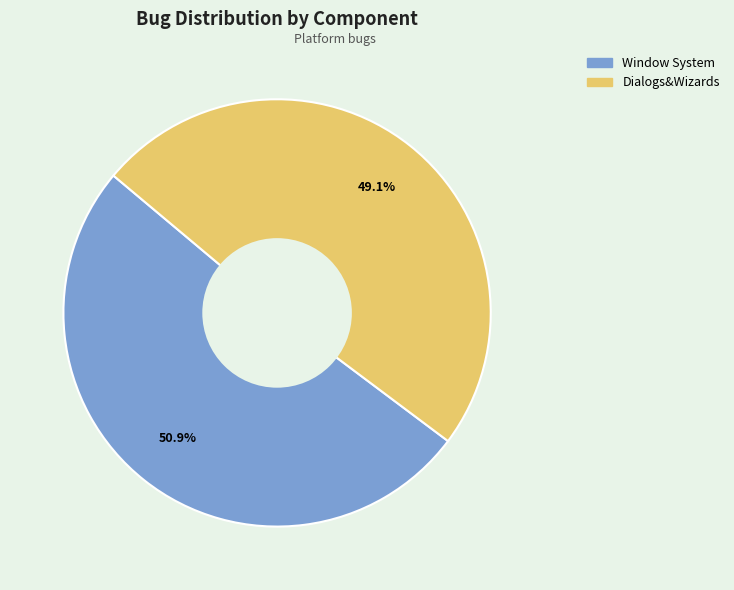

True or false: Window System accounts for 51% of the total.

True